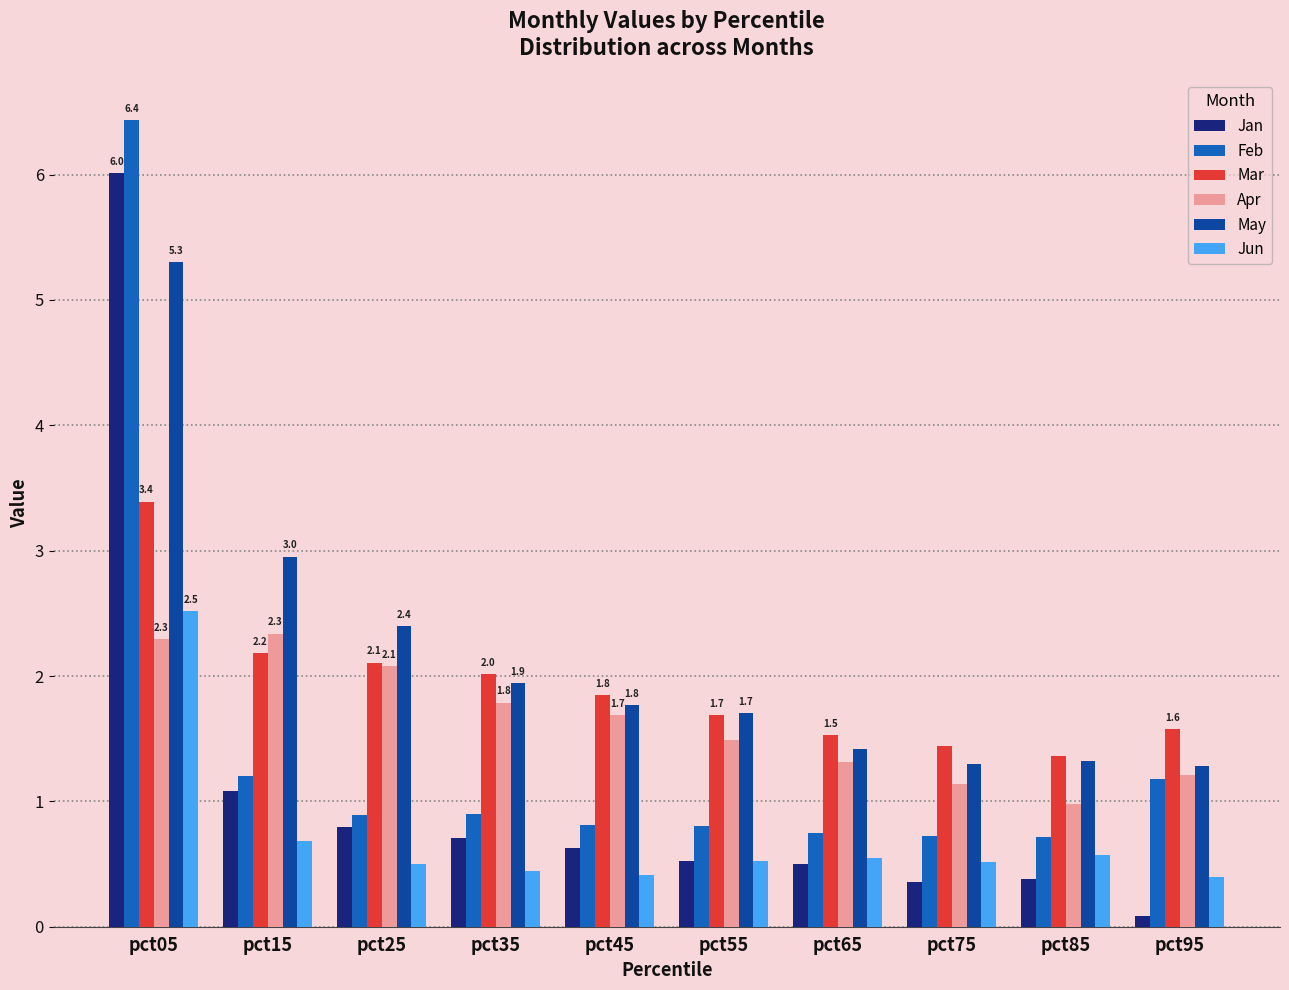

What is the average value of the Apr series?

1.6